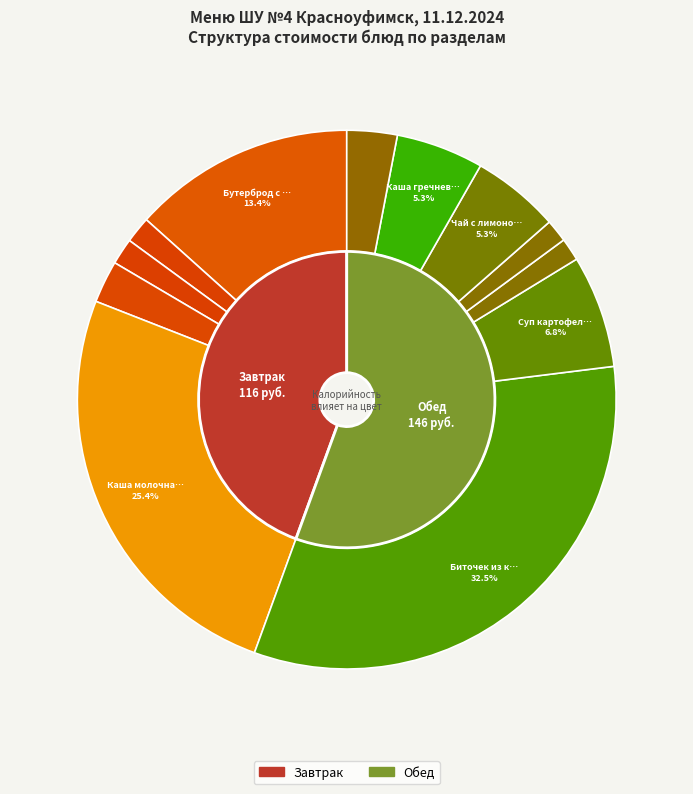

Which has a higher value, Биточек из курицы or Мясо кур отварное?

Биточек из курицы